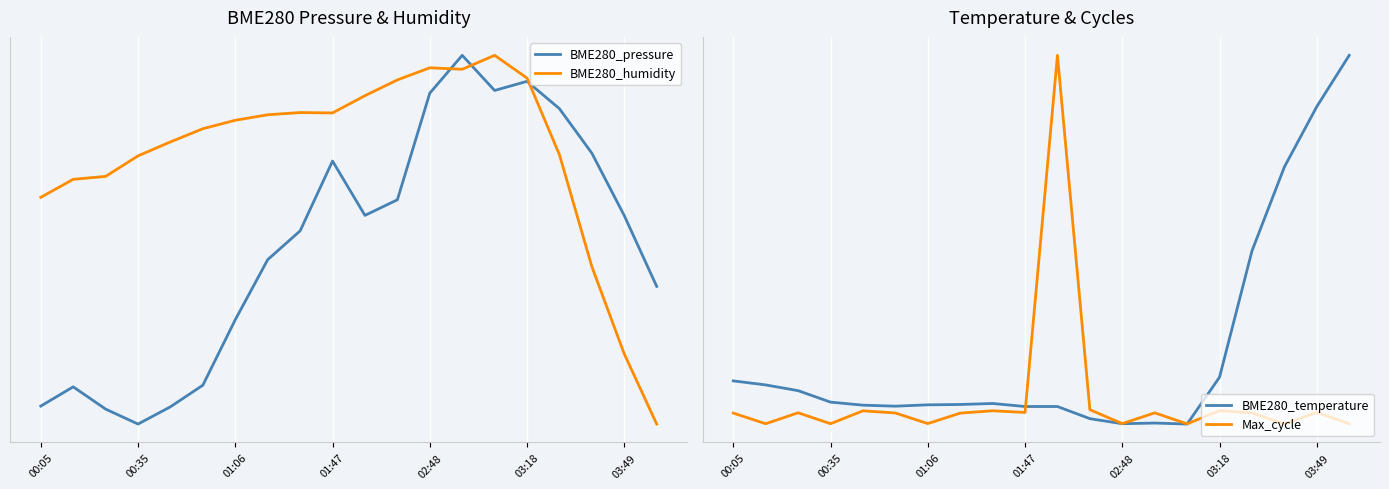

What is the difference between the second highest and second lowest values in the BME280_pressure series?

0.9